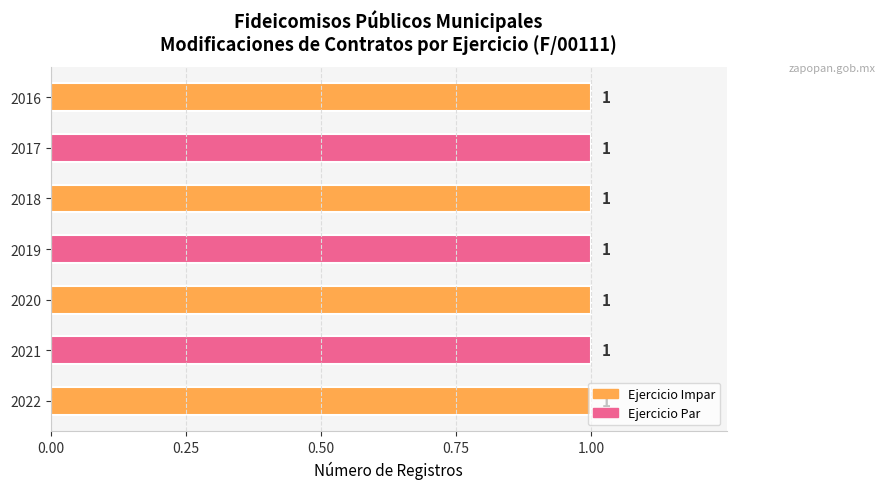

How many values are between 2017 and 2021?

5